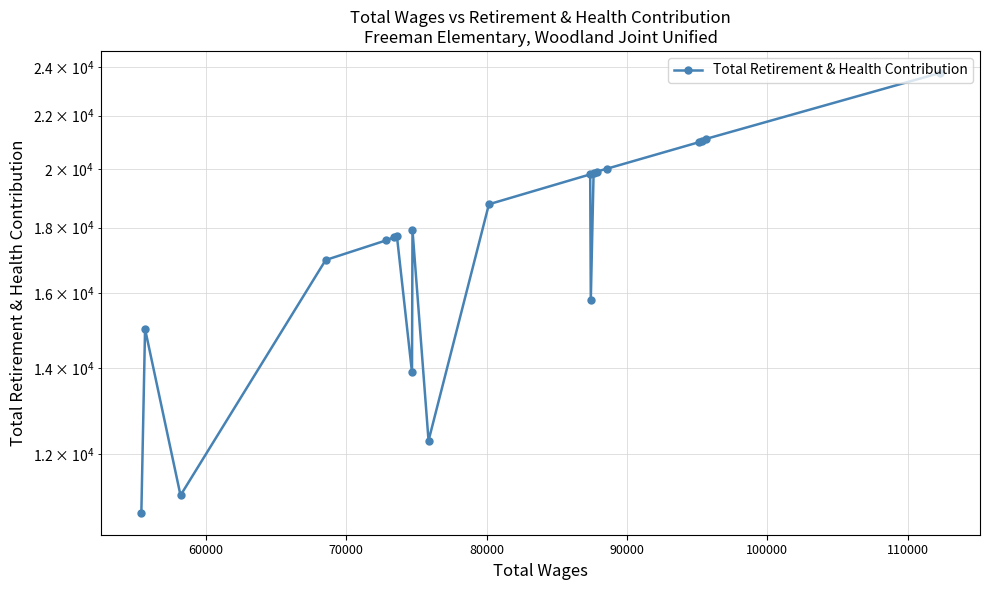

True or false: there are more than 1 points higher than both neighbors.

True